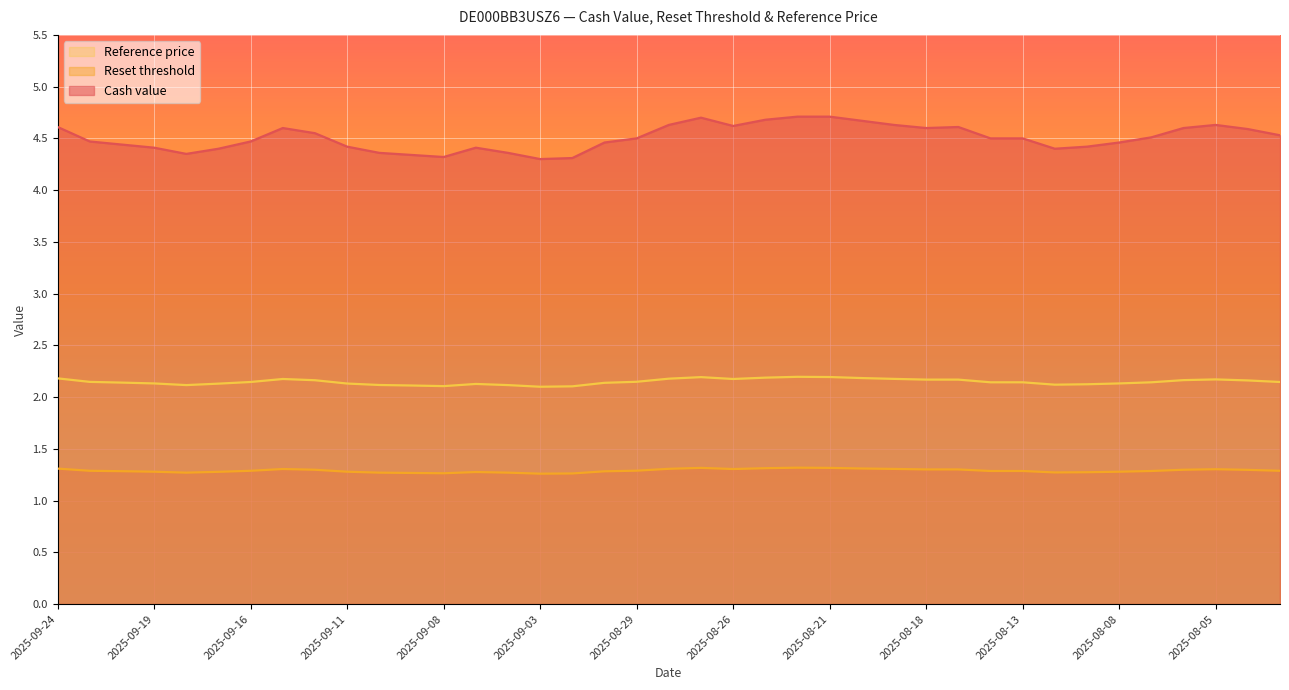

True or false: Reset threshold has a value of 1.3 at 2025-08-05.

True